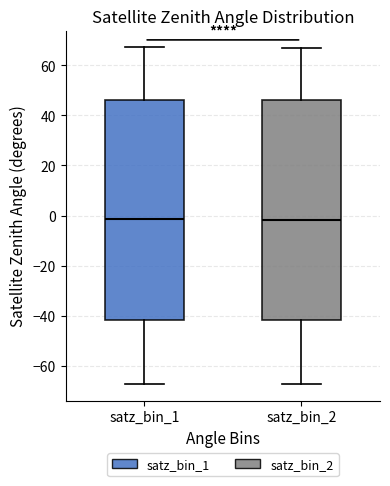

Reading left to right, transcribe this box plot: for each box, give where its median line is, the range the box spans, and where its two whiskers end, as read against the y-axis. The values are not printed on the chart, so give them approximately, as read against the axis.

satz_bin_1: median -2, box -42 to 46, whiskers -68 to 68
satz_bin_2: median -2, box -42 to 46, whiskers -68 to 66